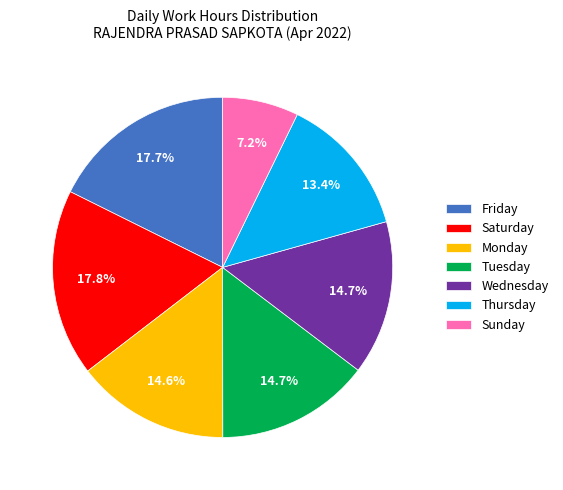

Which slice is the smallest?

Sunday